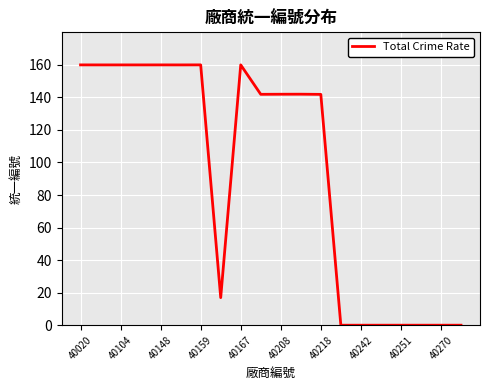

What is the difference between the maximum and minimum values?

160.0